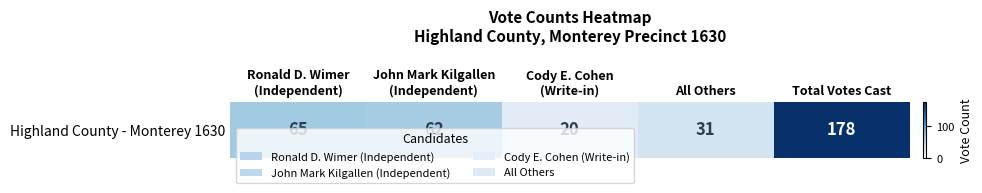

What is the minimum value shown in the chart?

20